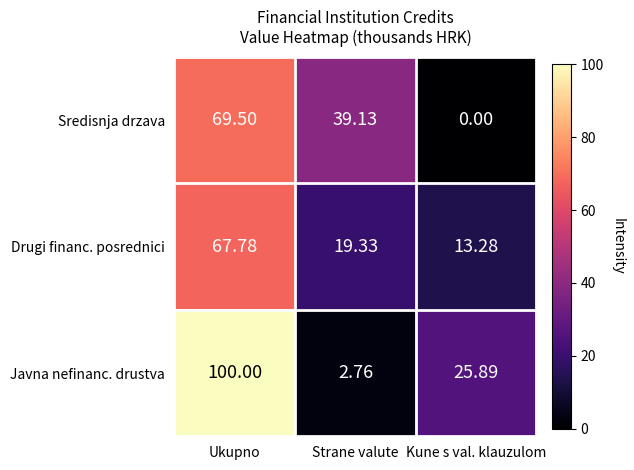

Where is Drugi financ. posrednici nearest to the value 40?

Strane valute